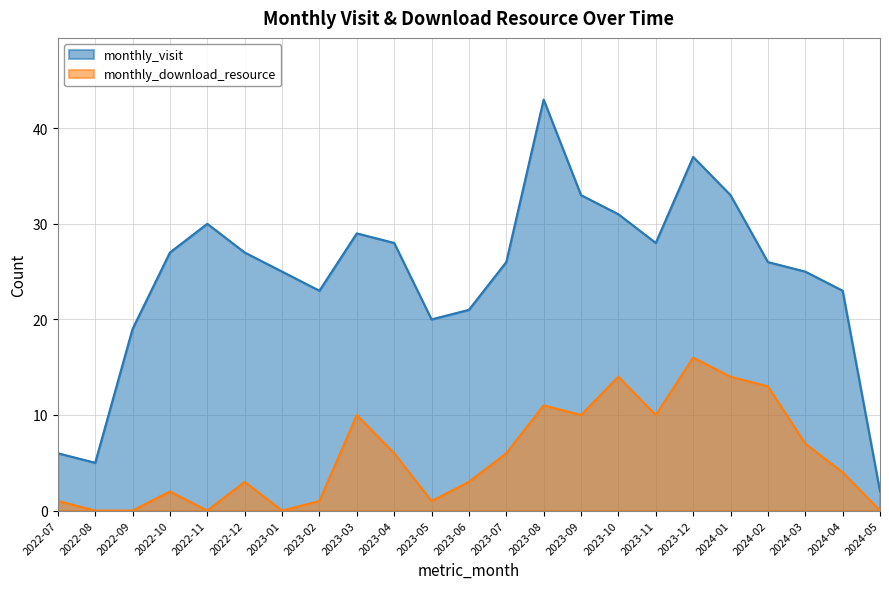

What value does the monthly_download_resource series have at 2023-03?

10